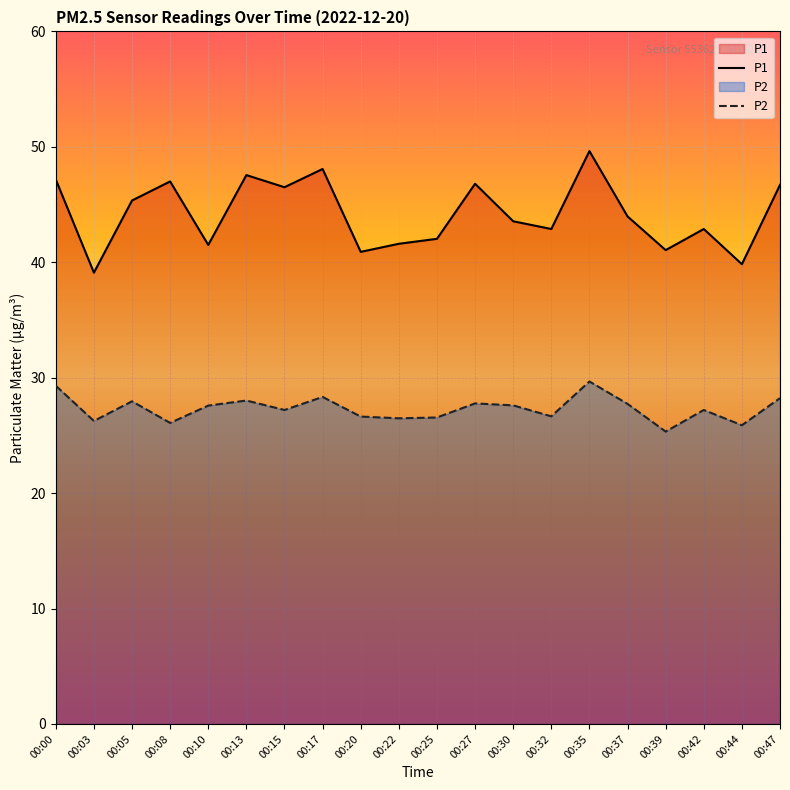

In P2, how many points are lower than both neighbors (excluding endpoints)?

7